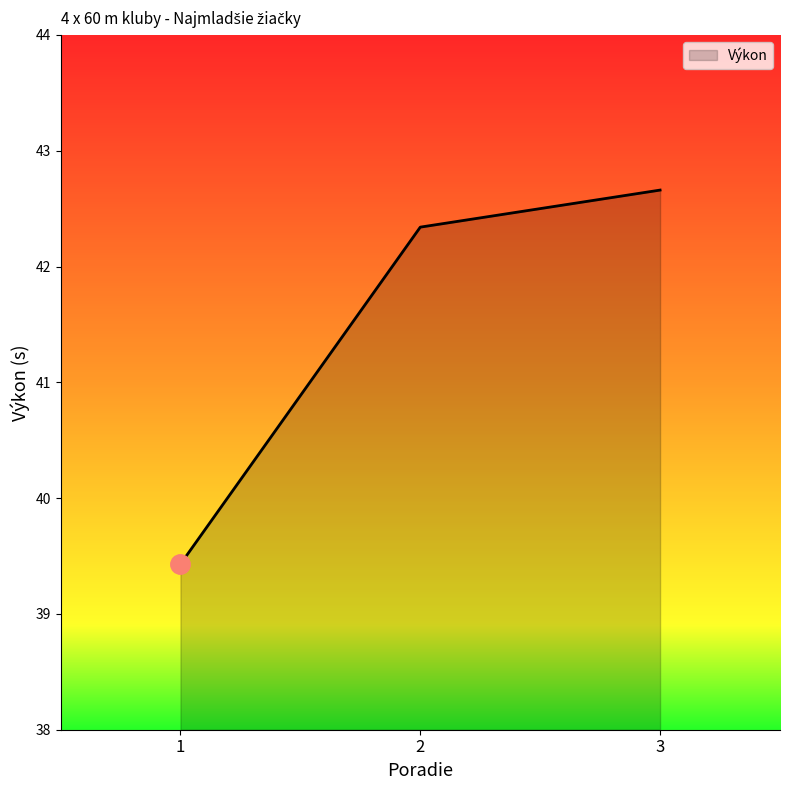

What is the change in value from 1 to 2?

+2.9